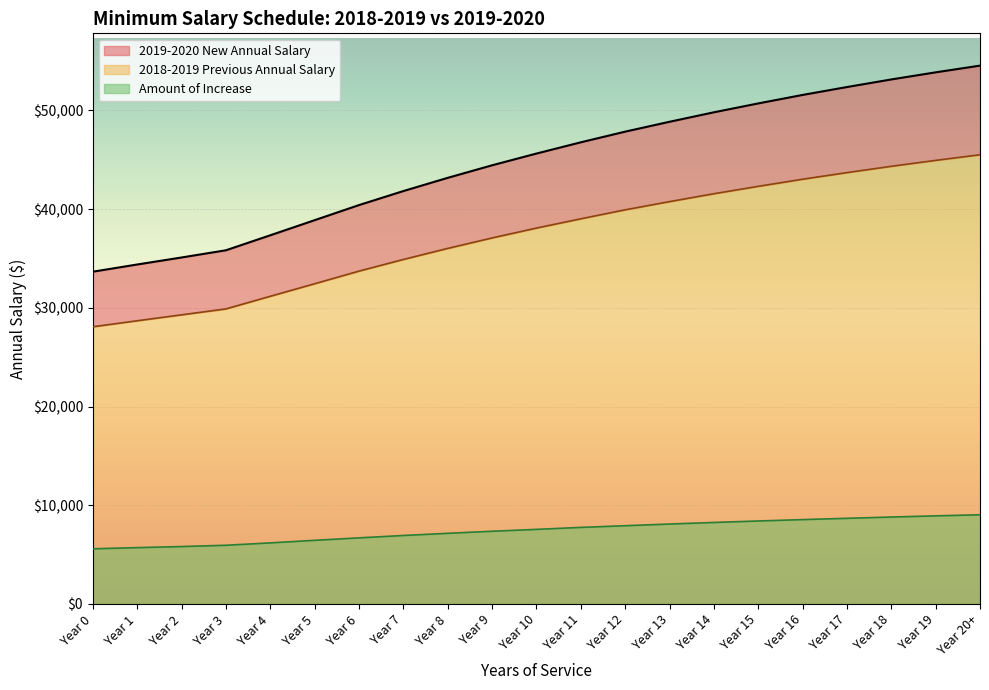

The Amount of Increase series shows 10330 at Year 7. True or false?

False